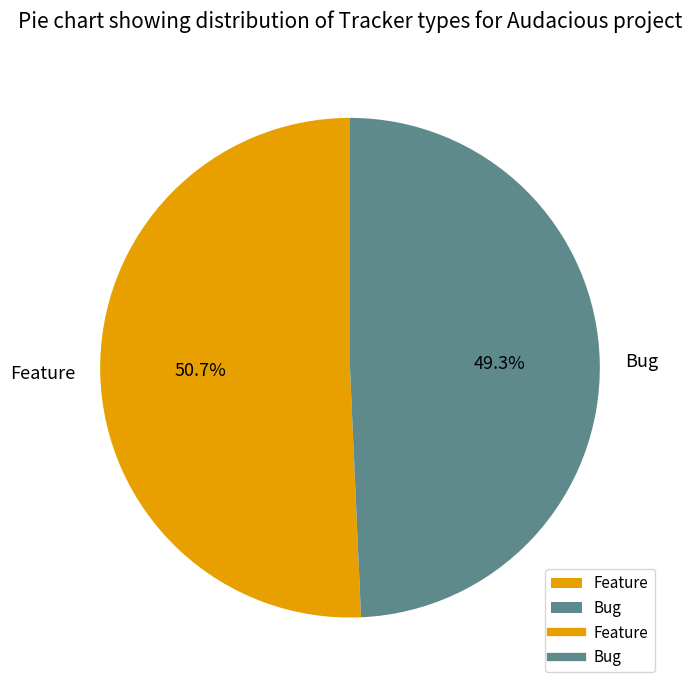

Do Feature and Bug together represent more than half of the pie?

Yes